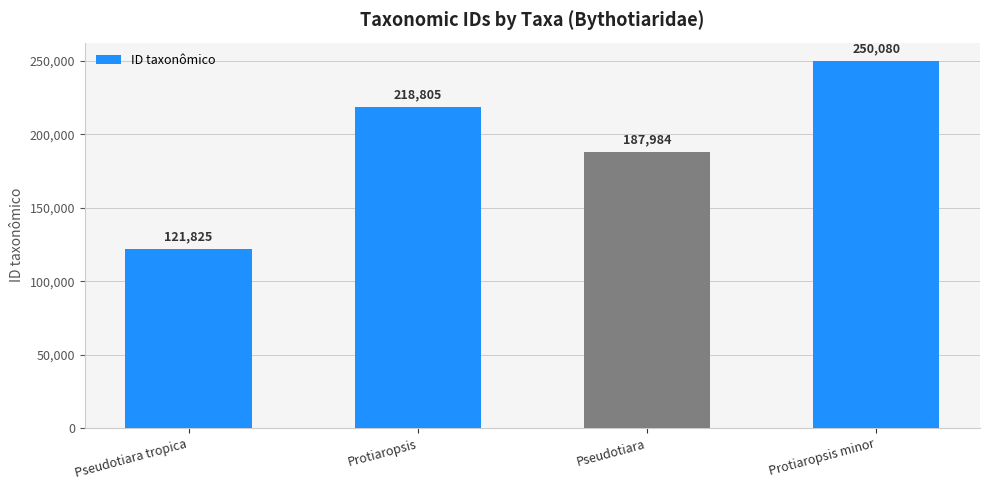

Reading left to right, extract all data points from this chart.

Pseudotiara tropica=121825	Protiaropsis=218805	Pseudotiara=187984	Protiaropsis minor=250080